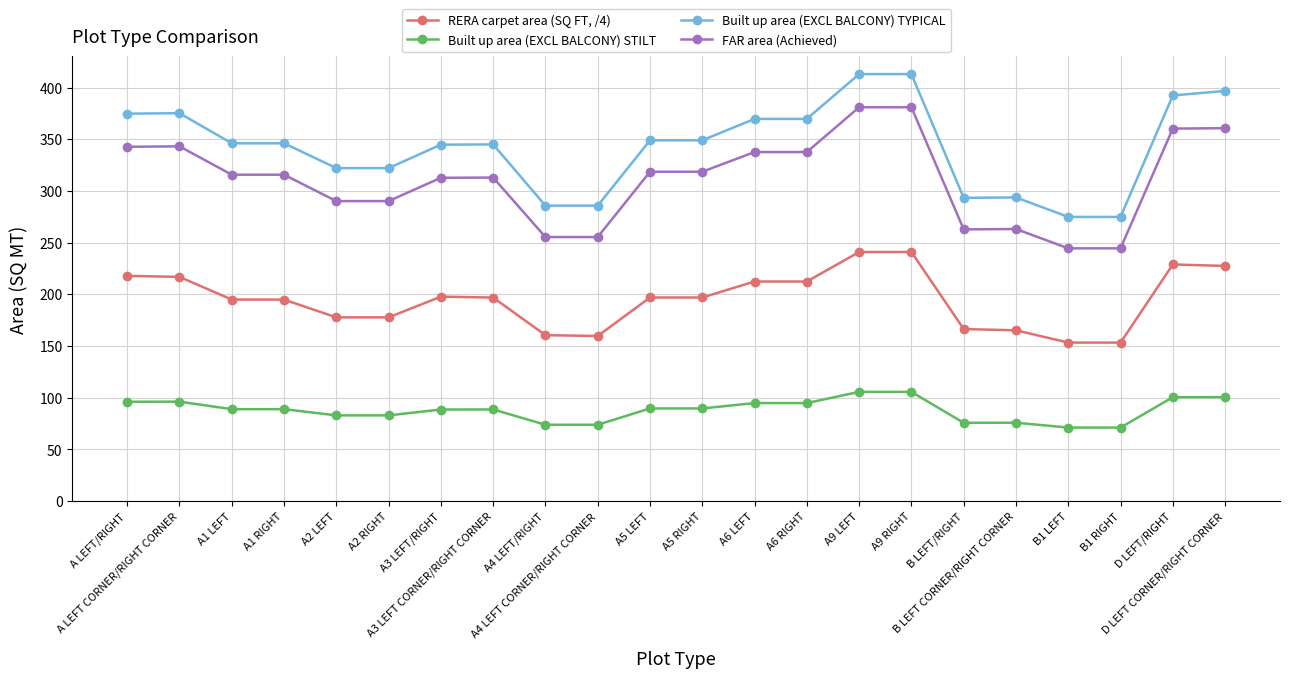

Is it true that RERA carpet area (SQ FT, /4) equals 266.4 at A1 LEFT?

False